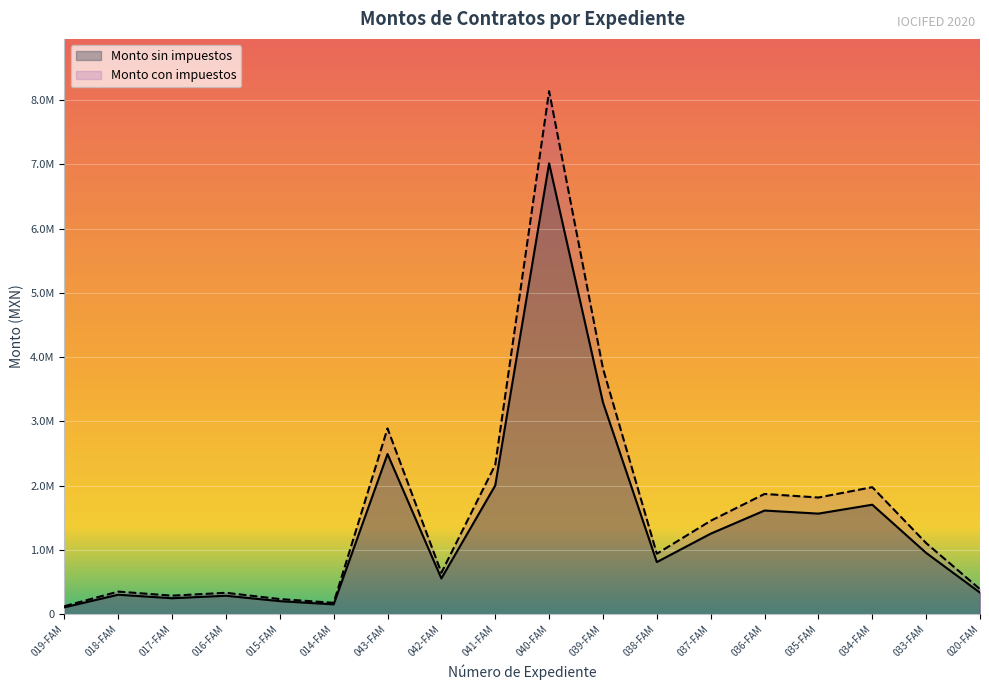

What position from the left is 033-FAM?

17